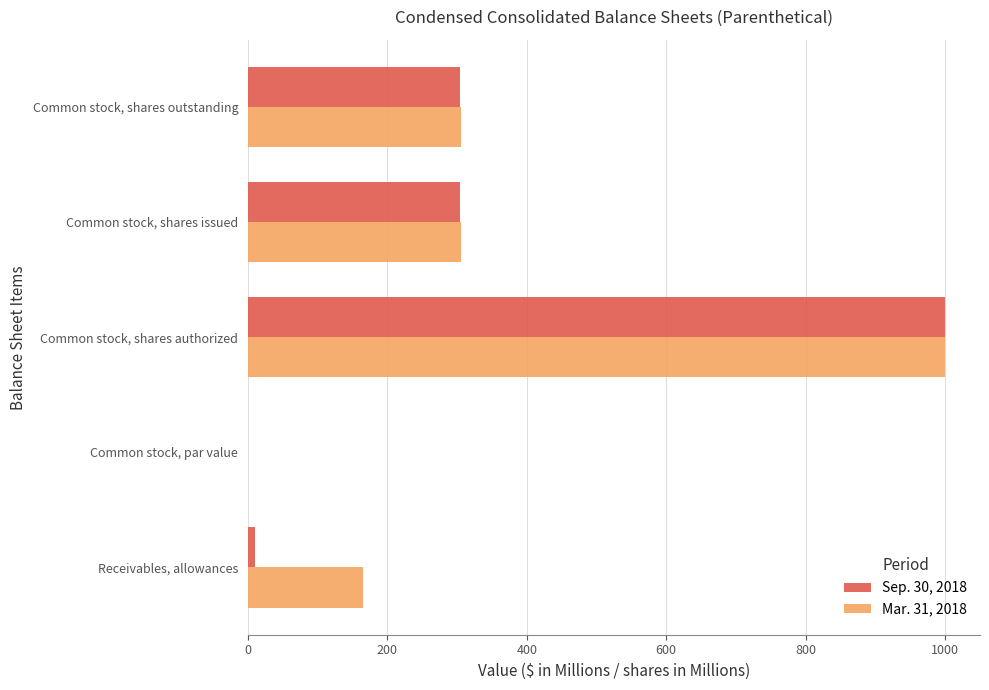

At which label does Mar. 31, 2018 reach its peak?

Common stock, shares authorized